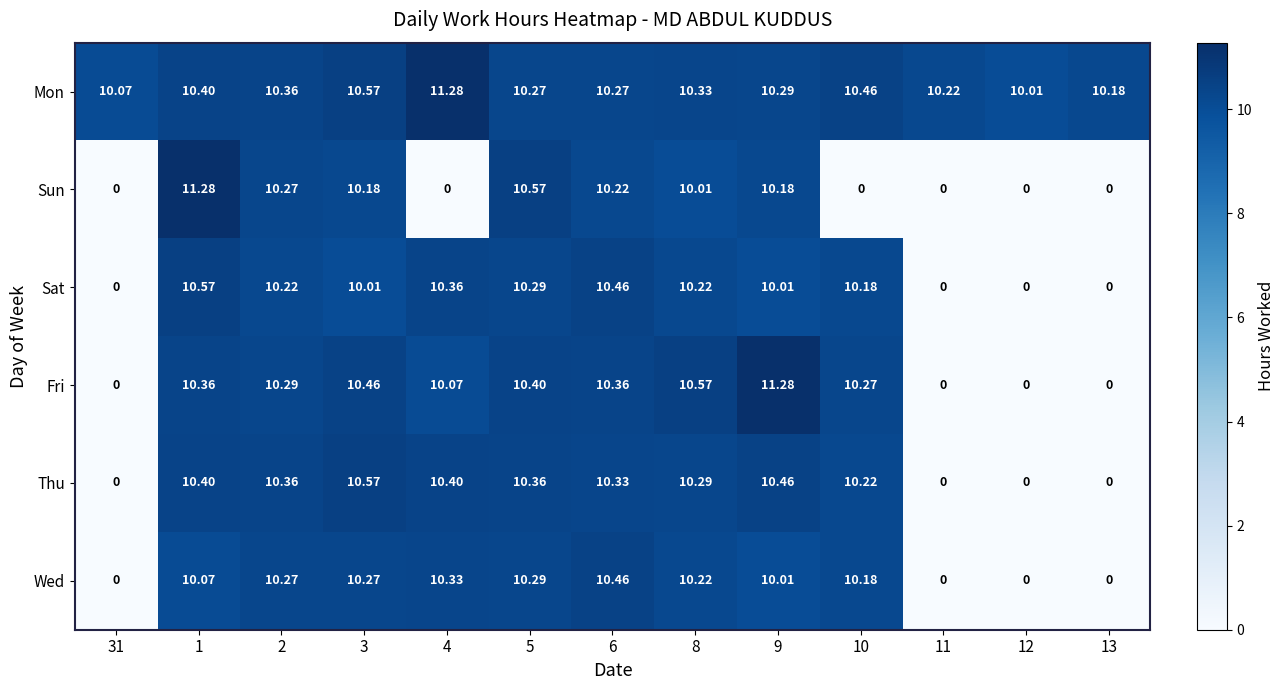

At which category is the sum across all series the highest?

1